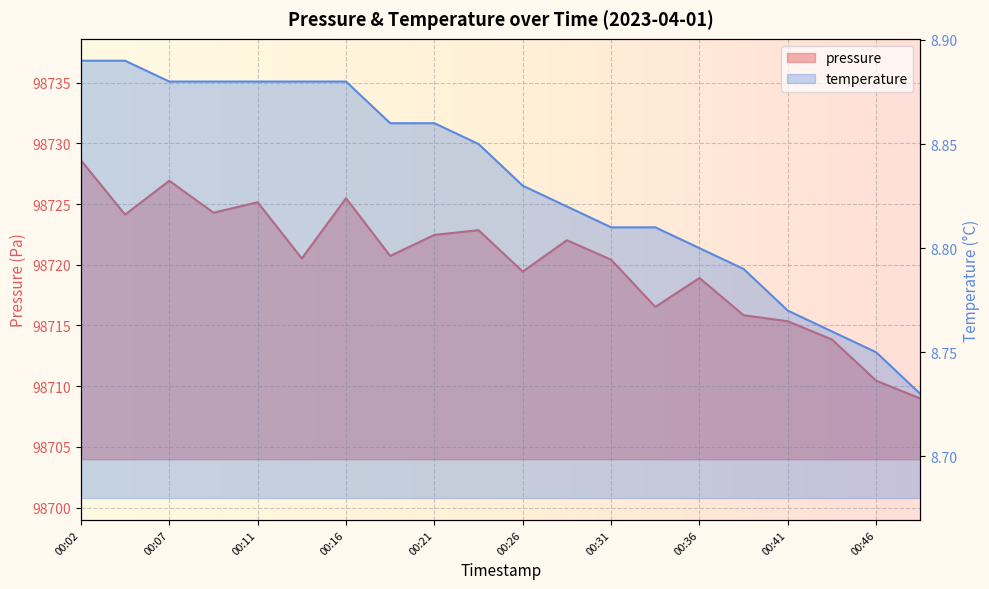

Reading right to left, what are all the values shown in this chart?

pressure: 98709.0	98710.4	98713.8	98715.4	98715.8	98718.9	98716.5	98720.4	98722.0	98719.4	98722.9	98722.5	98720.7	98725.5	98720.5	98725.1	98724.3	98726.9	98724.1	98728.6
temperature: 8.7	8.8	8.8	8.8	8.8	8.8	8.8	8.8	8.8	8.8	8.8	8.9	8.9	8.9	8.9	8.9	8.9	8.9	8.9	8.9